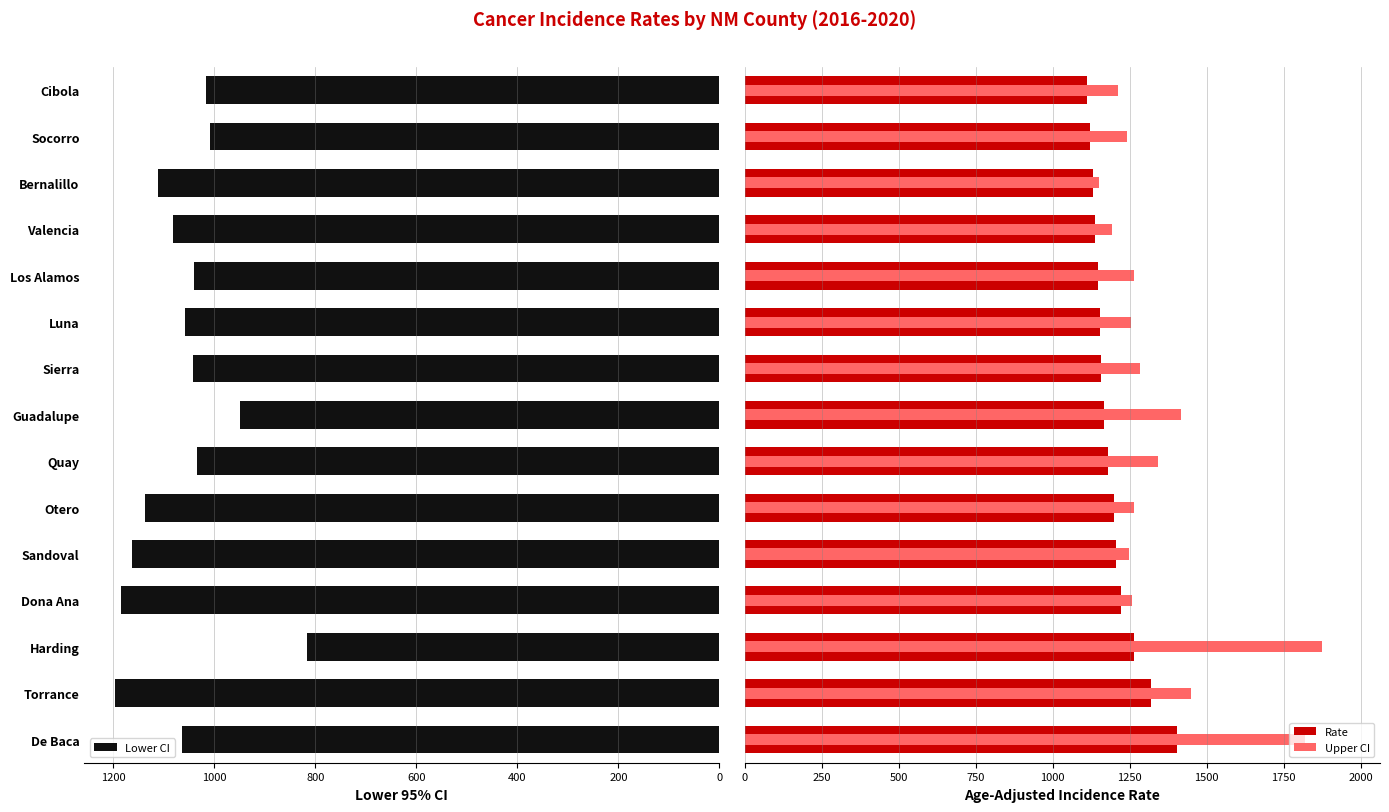

How many data points in Lower CI are above 1057?

8